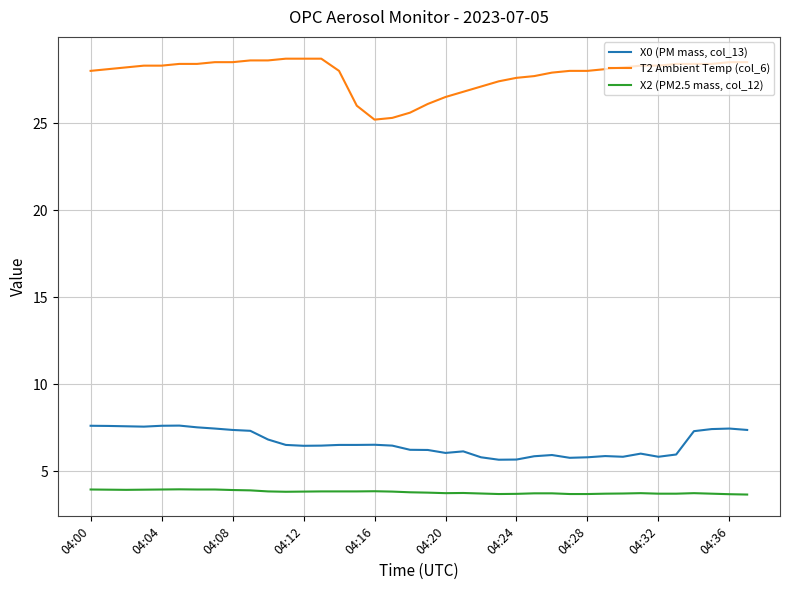

What is the minimum value shown in the chart?

3.7